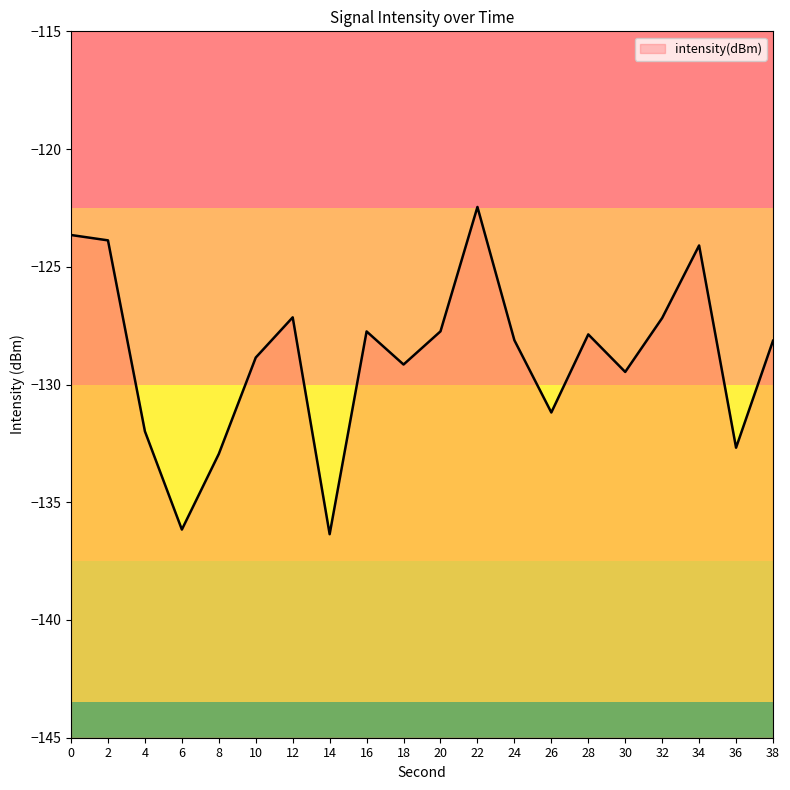

Count the number of data series in this chart.

1